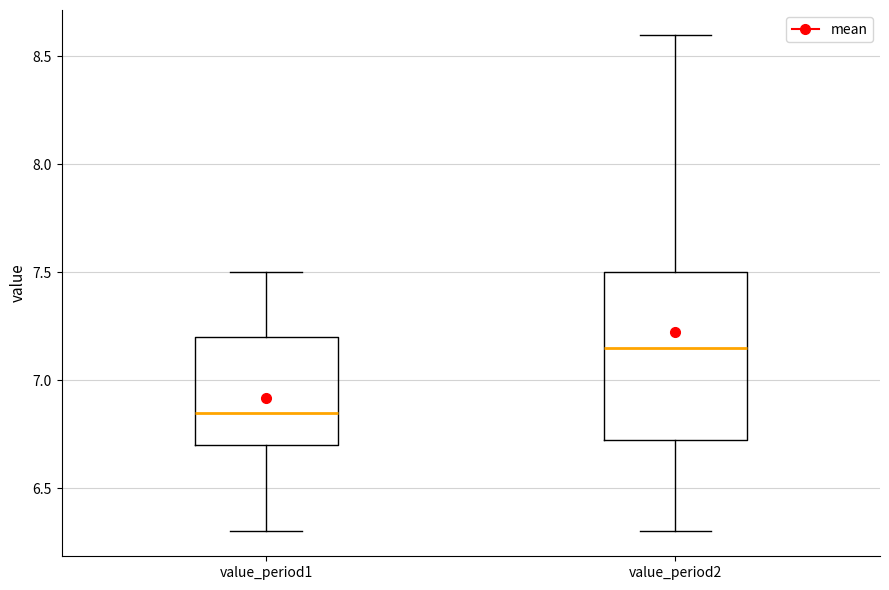

Comparing the boxes themselves (not the whiskers), which one is the tallest?

value_period2